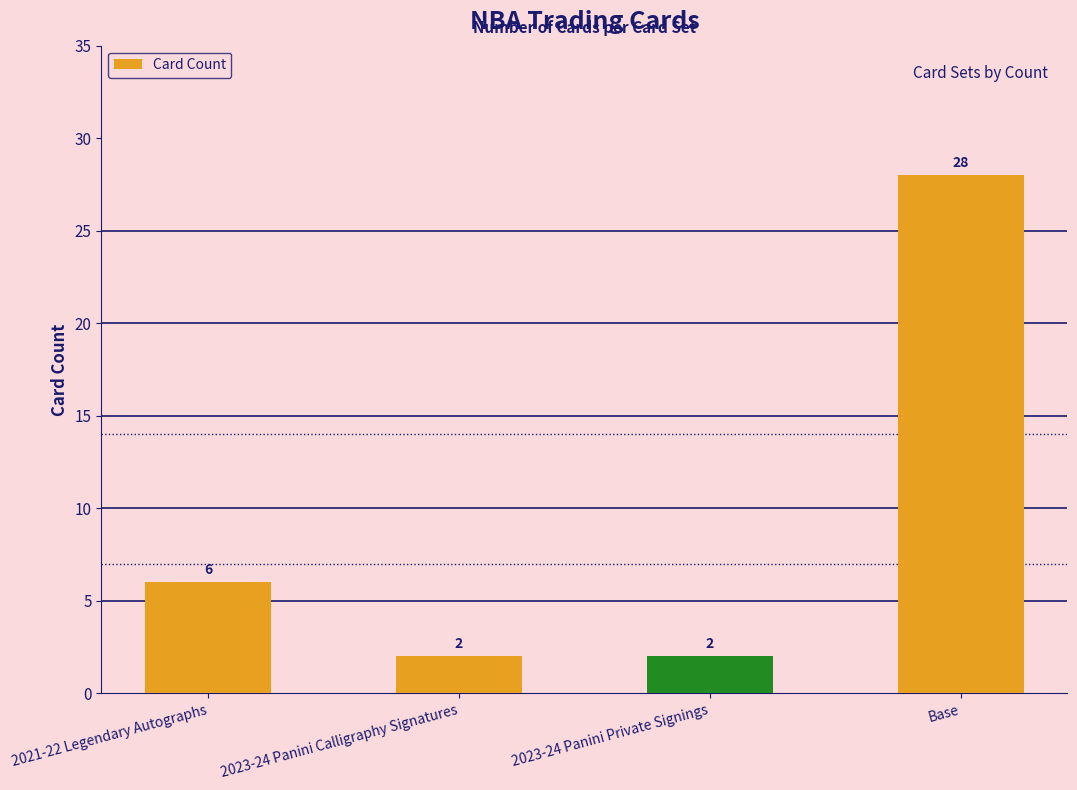

How many distinct data groups are displayed?

1